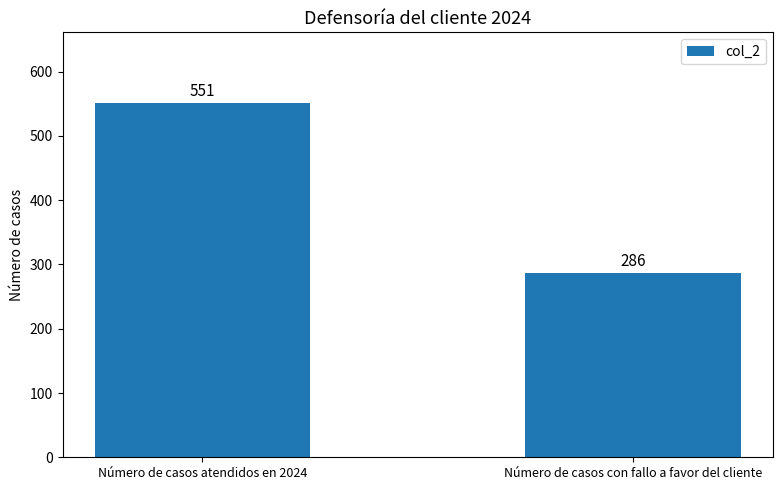

Which label corresponds to the smallest value in the chart?

Número de casos con fallo a favor del cliente